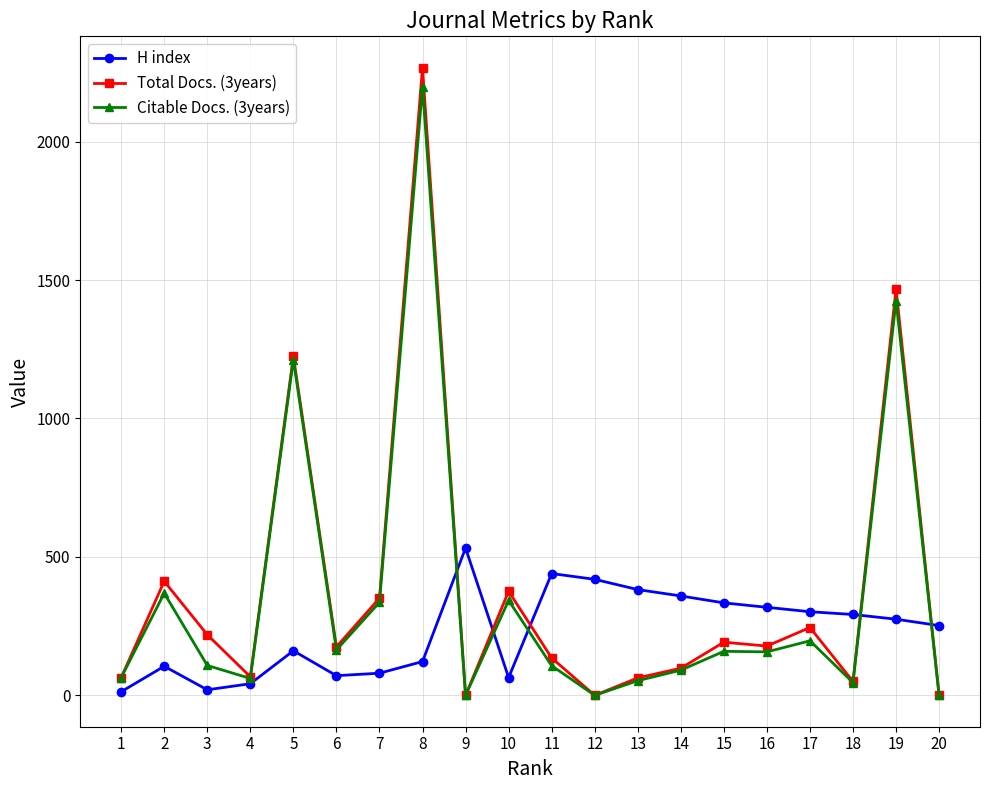

What is the difference between the maximum and minimum values in the Citable Docs. (3years) series?

2199